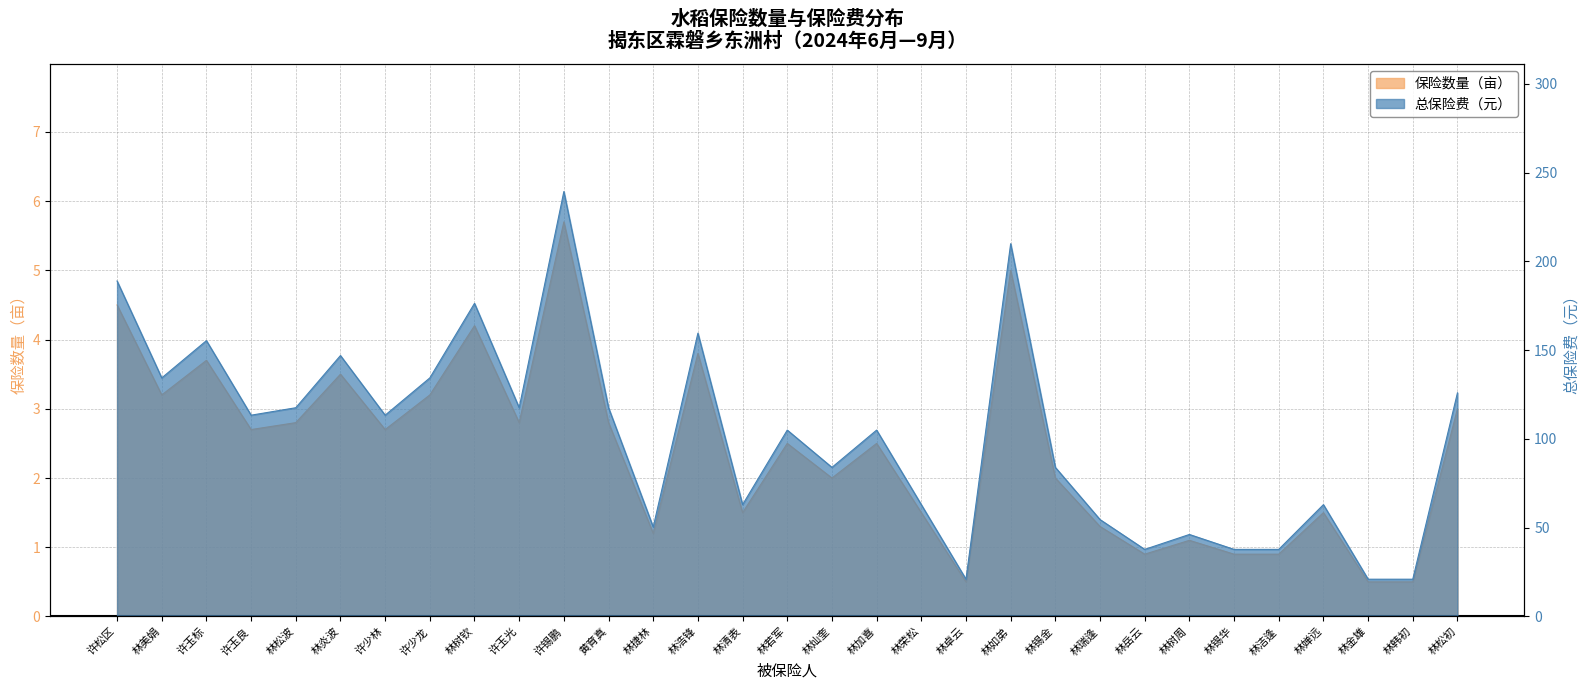

What is the sum of all 保险数量（亩） values?

74.9